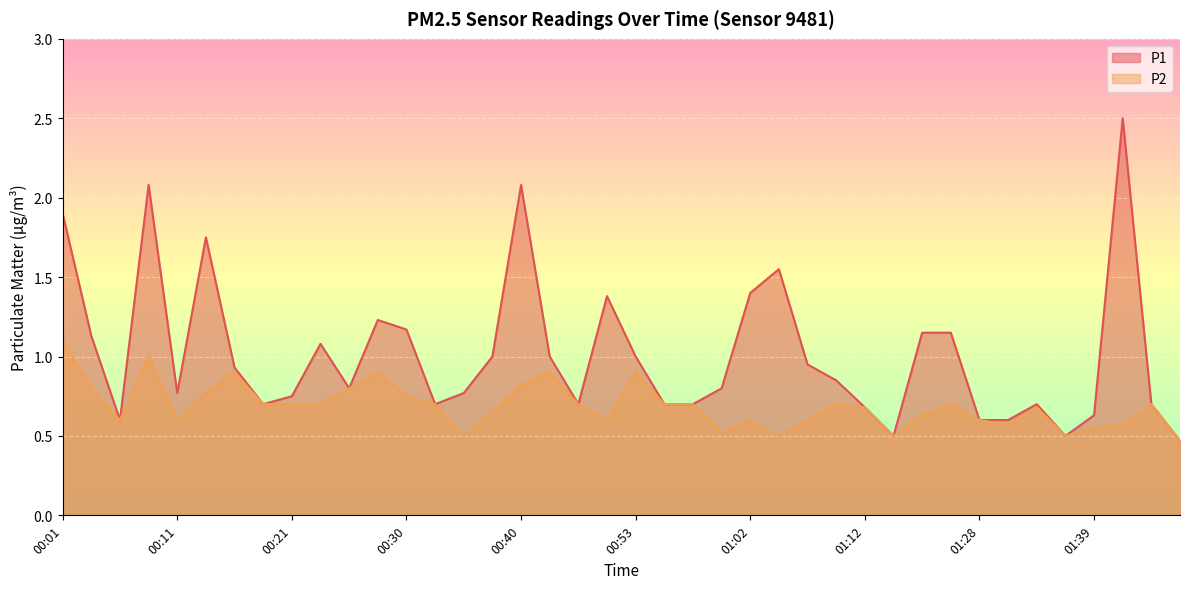

What value does the P2 series have at 00:25?

0.8